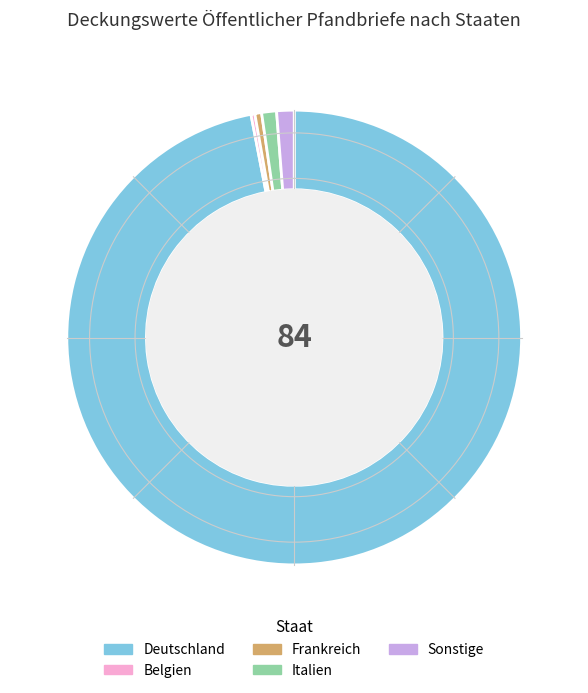

Does Italien account for over 50% of the chart?

No